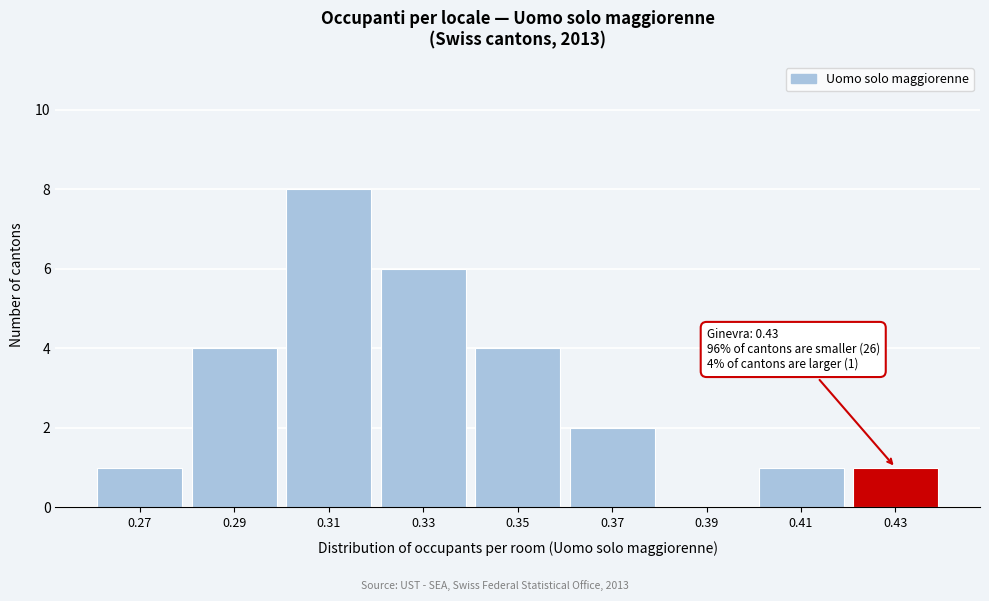

Reading right to left, extract all data points from this chart.

0.43=1	0.41=1	0.39=0	0.37=2	0.35=4	0.33=6	0.31=8	0.29=4	0.27=1